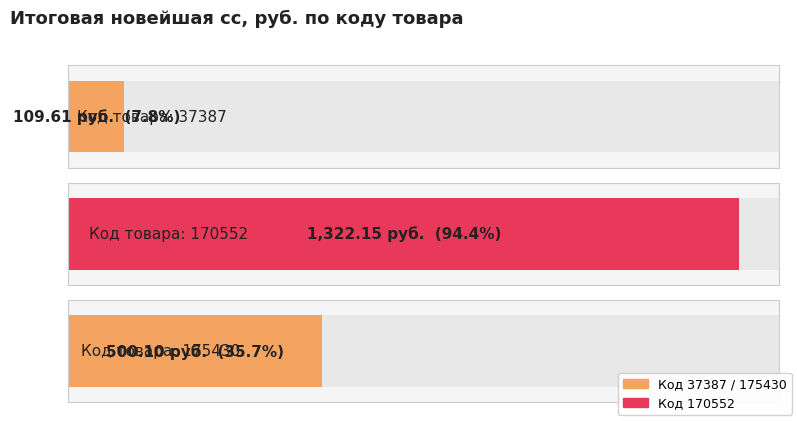

At which label does the data first exceed 500?

170552